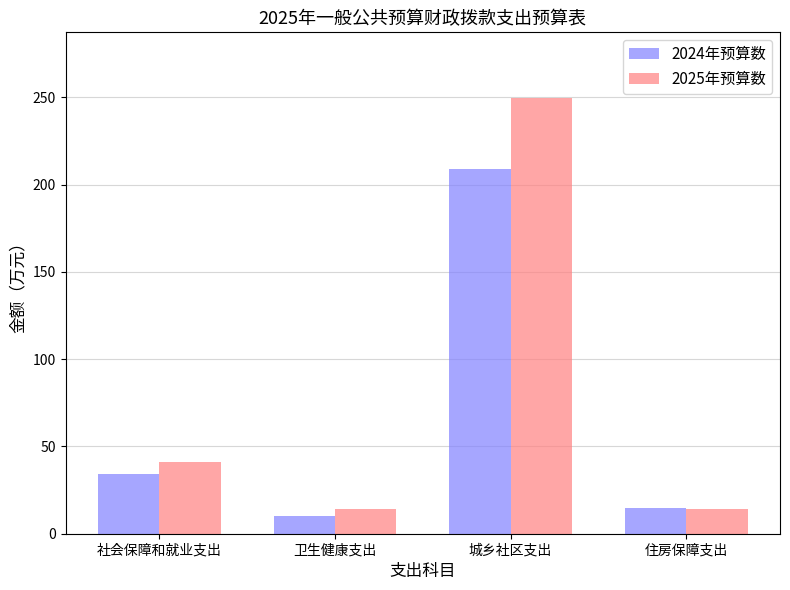

Rank the series by their average value, from lowest to highest.

2024年预算数, 2025年预算数